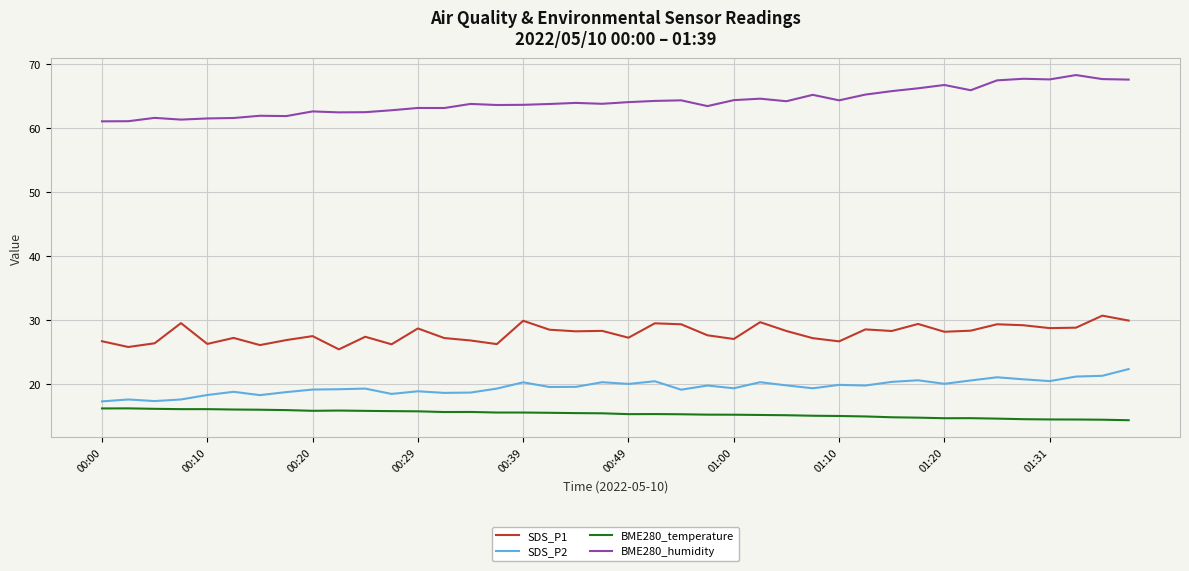

True or false: BME280_temperature and SDS_P1 intersect in this chart.

False